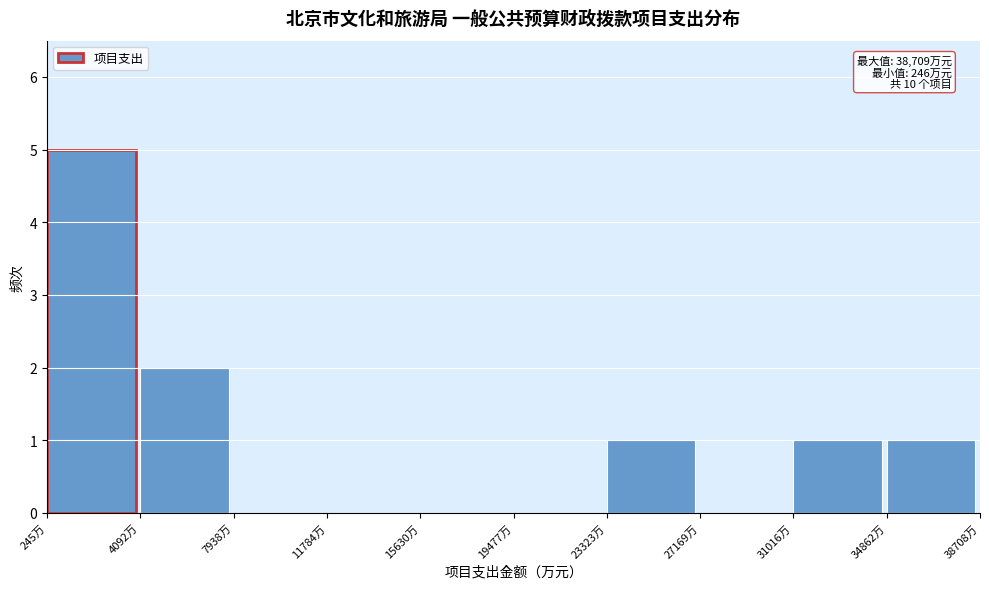

Which range on the x-axis has the tallest bar?

0 to 4000